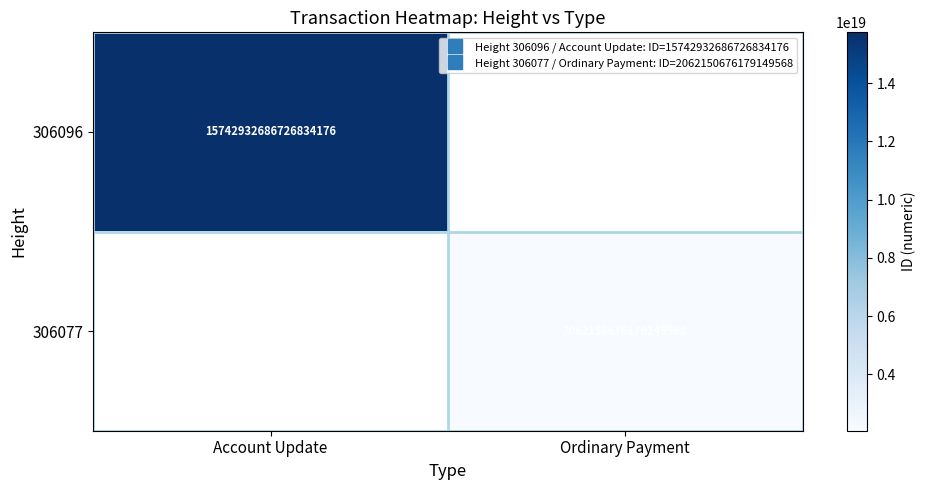

Between Ordinary Payment and Account Update, which is larger?

Account Update